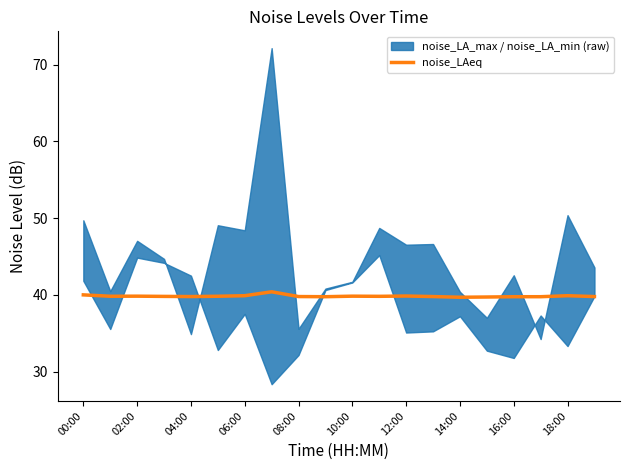

What is the average value?

39.8